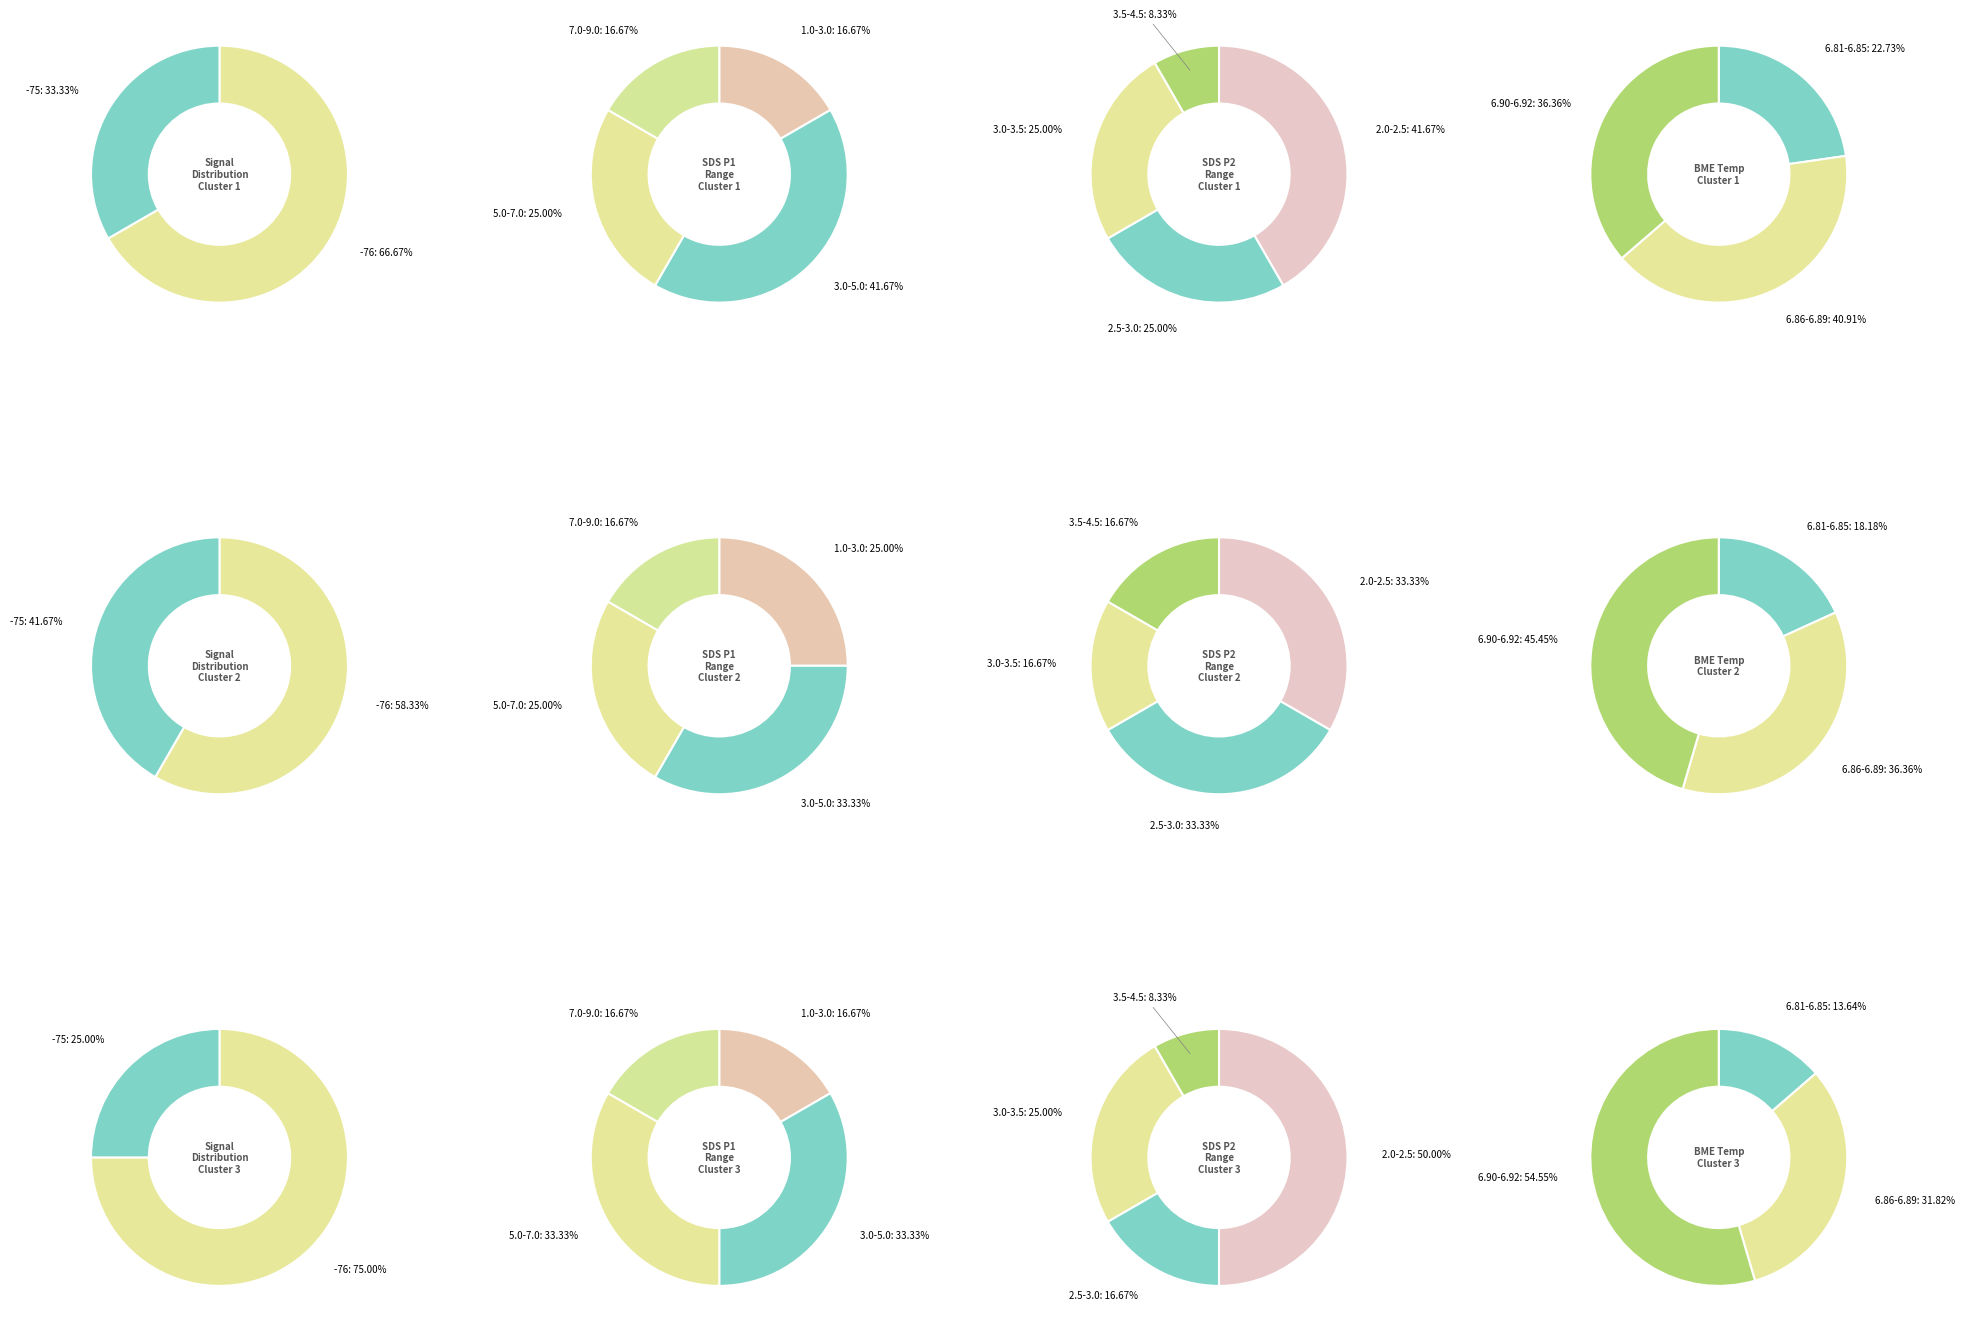

Combined, do 2 and 5 account for over 50%?

No